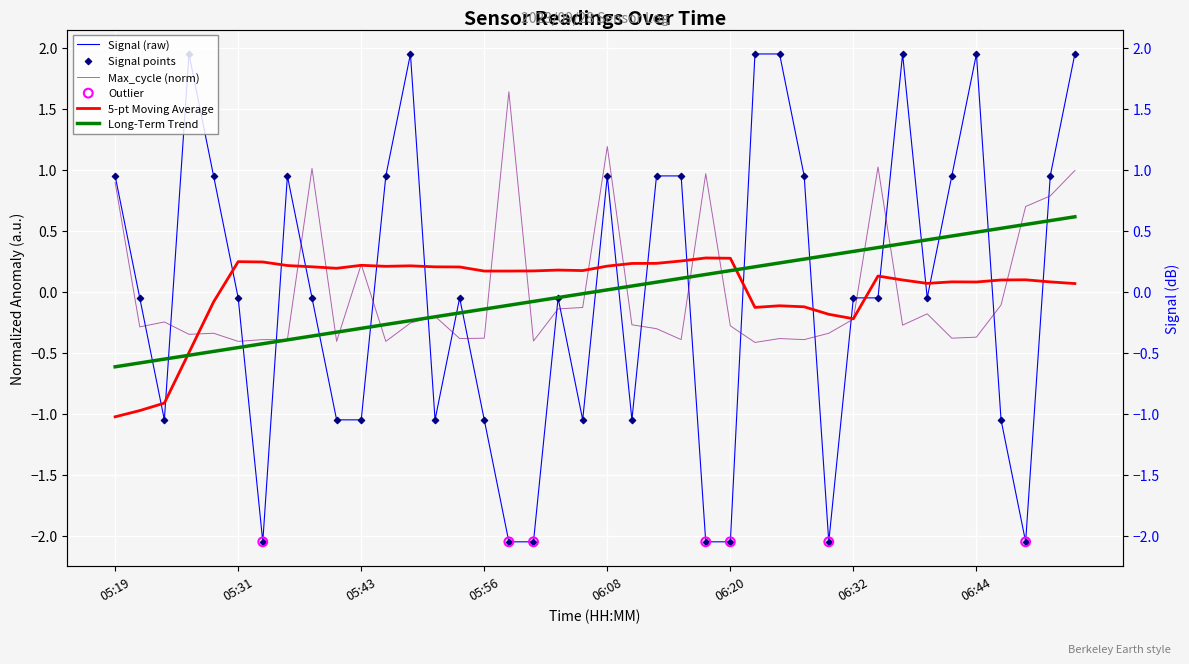

Which series contains the highest Y value?

Signal